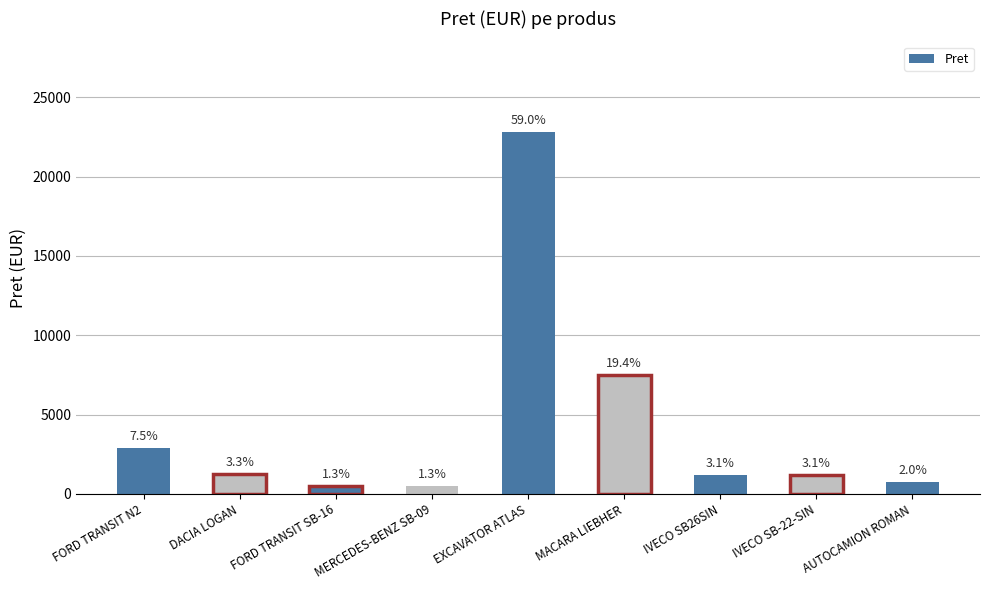

Which label corresponds to the smallest value in the chart?

FORD TRANSIT SB-16